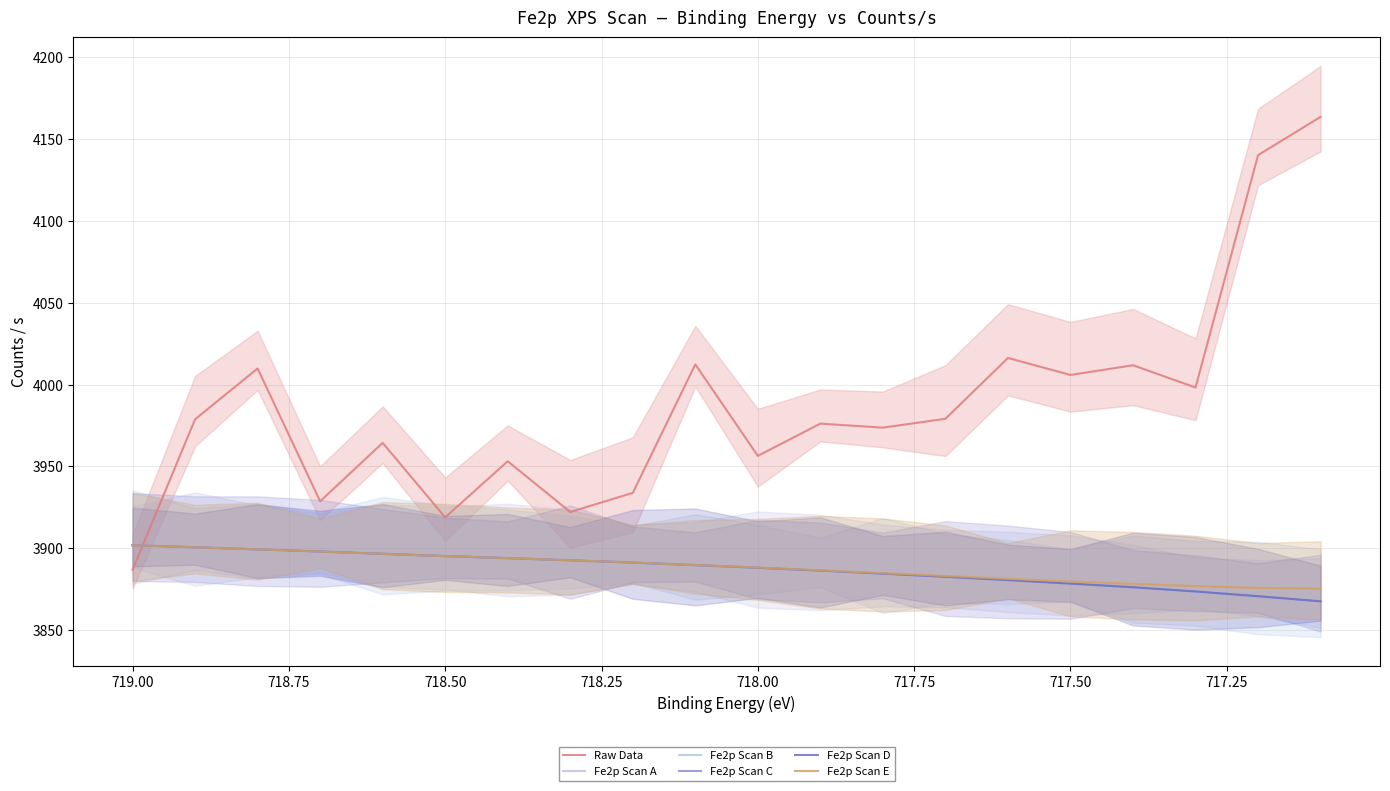

Where is Fe2p Scan E nearest to the value 3888?

10